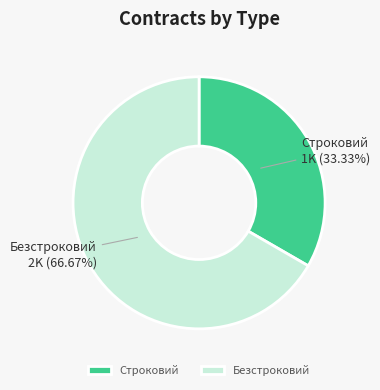

Between Безстроковий and Строковий, which is larger?

Безстроковий